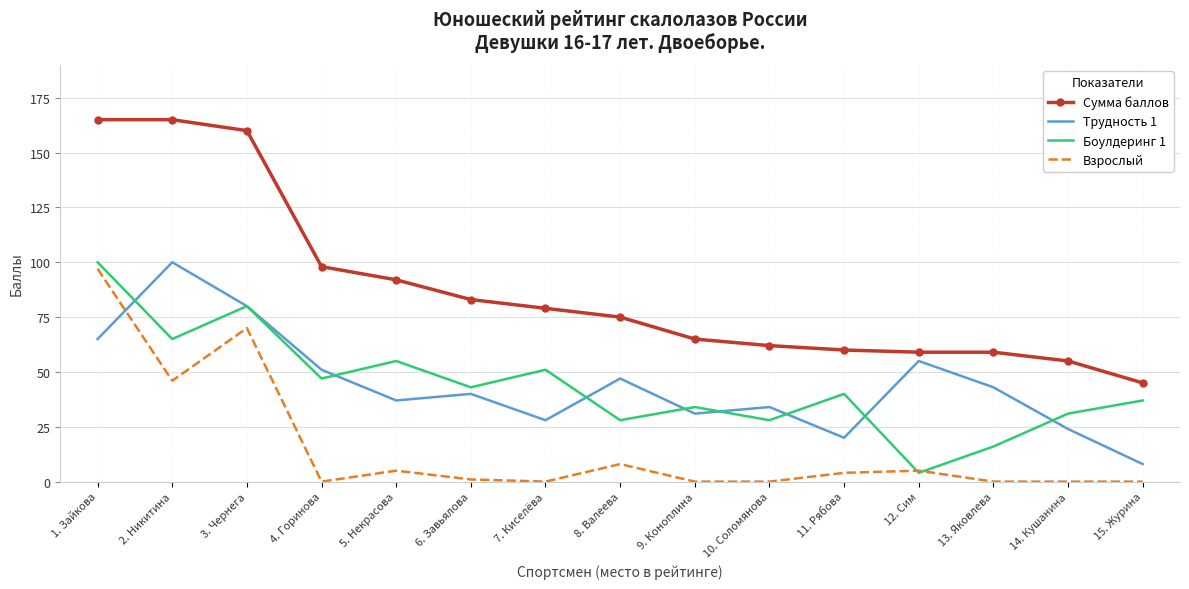

True or false: Сумма баллов has more than 2 interior local peaks.

False